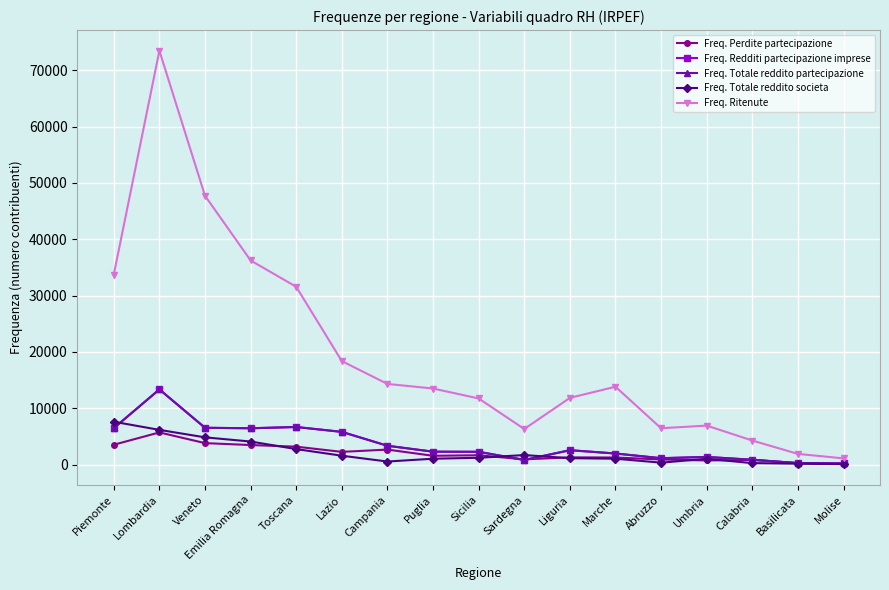

True or false: Freq. Perdite partecipazione has a value of 922 at Abruzzo.

True